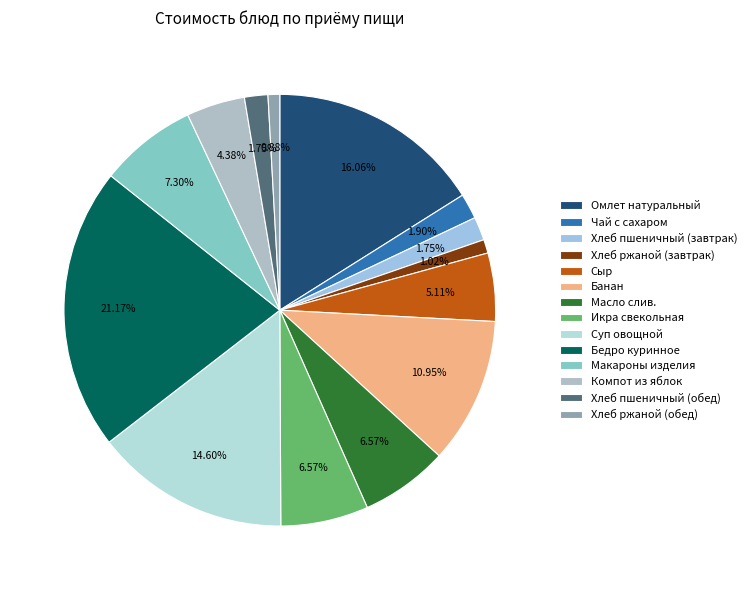

To the nearest percent, what portion does Сыр represent?

5%